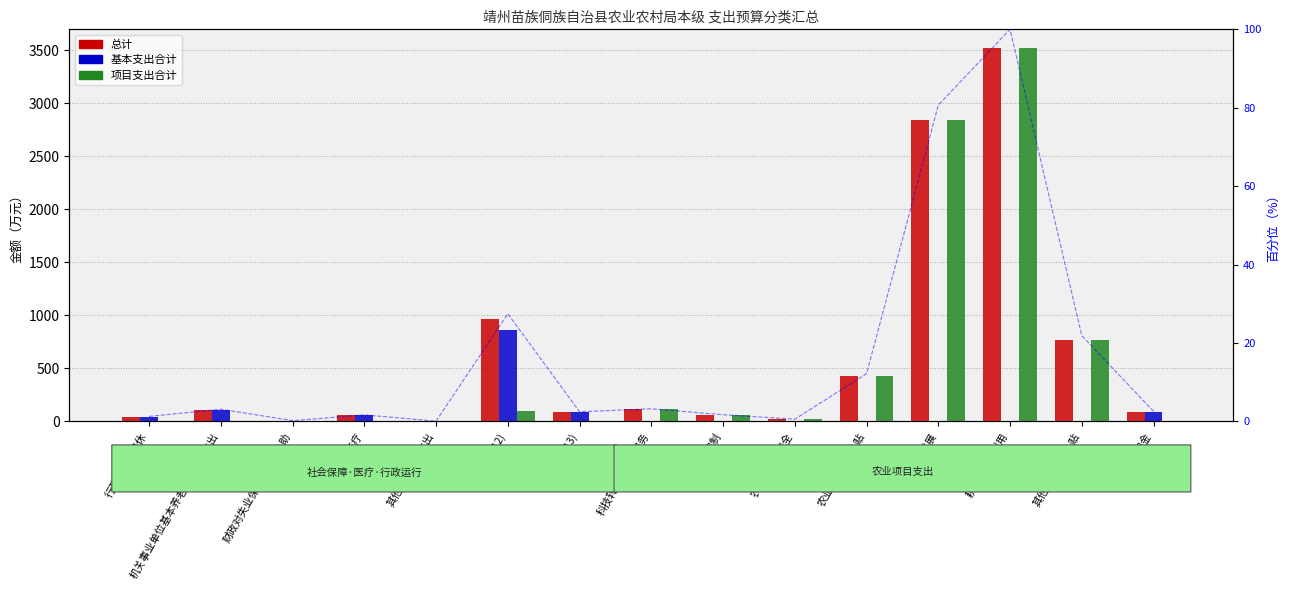

At how many categories does at least one series exceed 1686?

2